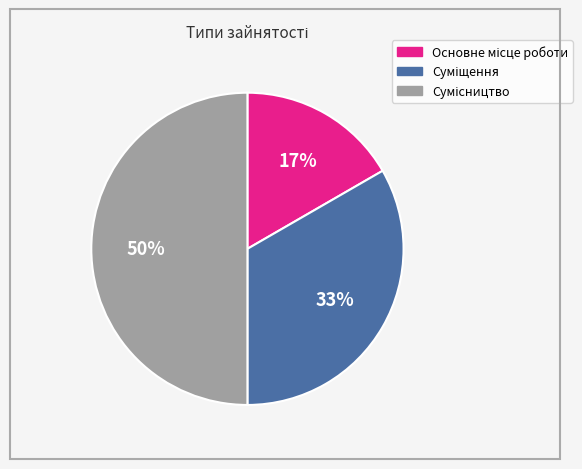

To the nearest percent, what is the difference between the largest and smallest slice percentages?

33%